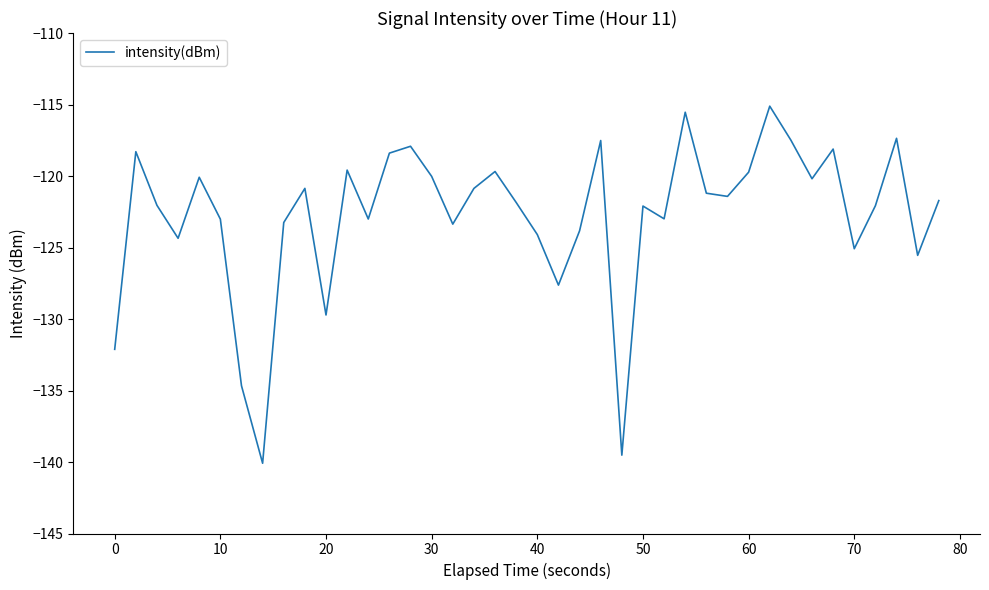

What is the minimum value shown in the chart?

-140.1